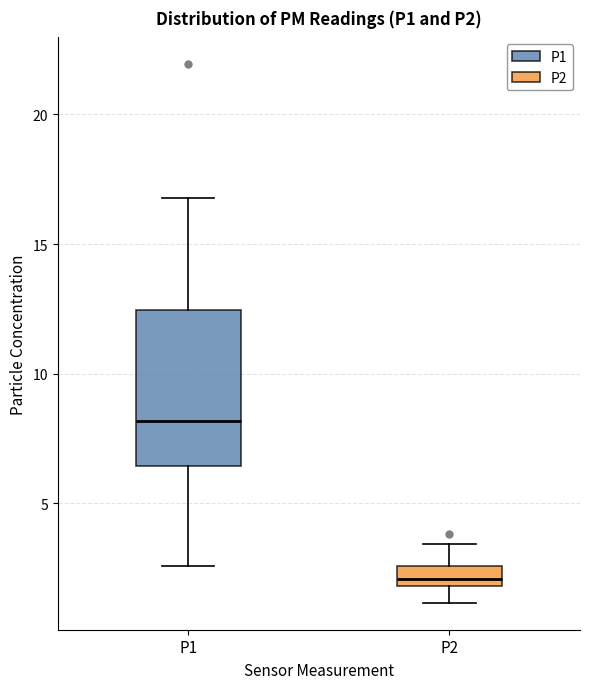

Reading left to right, read every box against the y-axis: the position of its median line, the range the box covers, and the ends of its whiskers. The values are not printed on the chart, so give them approximately, as read against the axis.

P1: median 8.0, box 6.5 to 12.5, whiskers 2.5 to 17.0
P2: median 2.0 (inside the box), box 2.0 to 2.5, whiskers 1.0 to 3.5